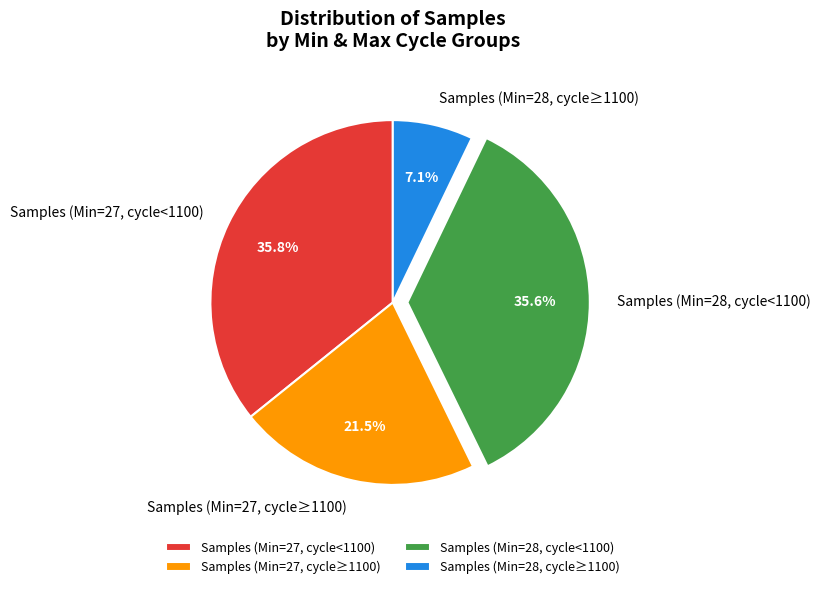

How much of the chart is everything except Samples (Min=27, cycle<1100)?

64.2%